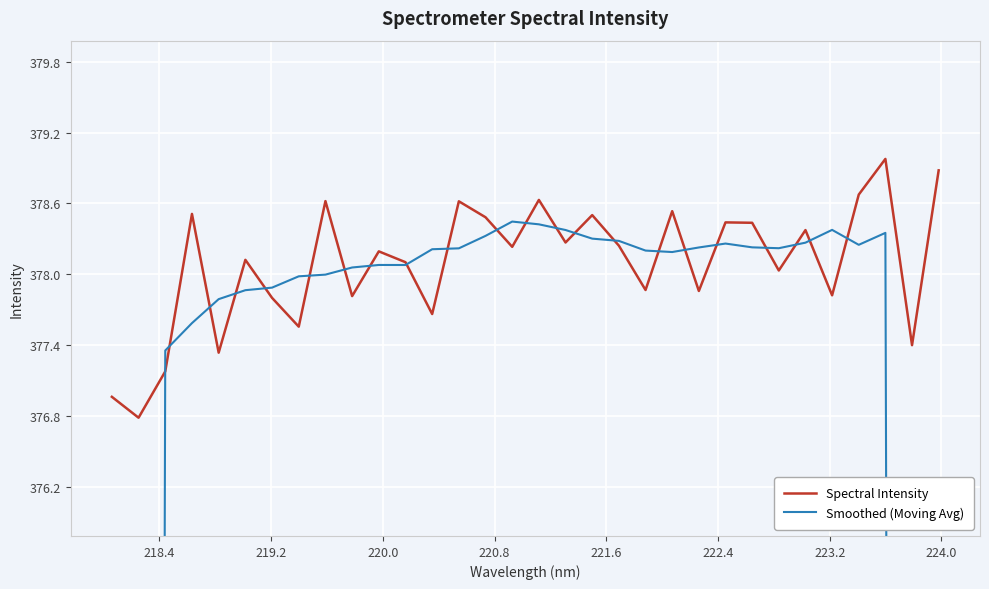

What is the lowest value of the Spectral Intensity series?

376.8